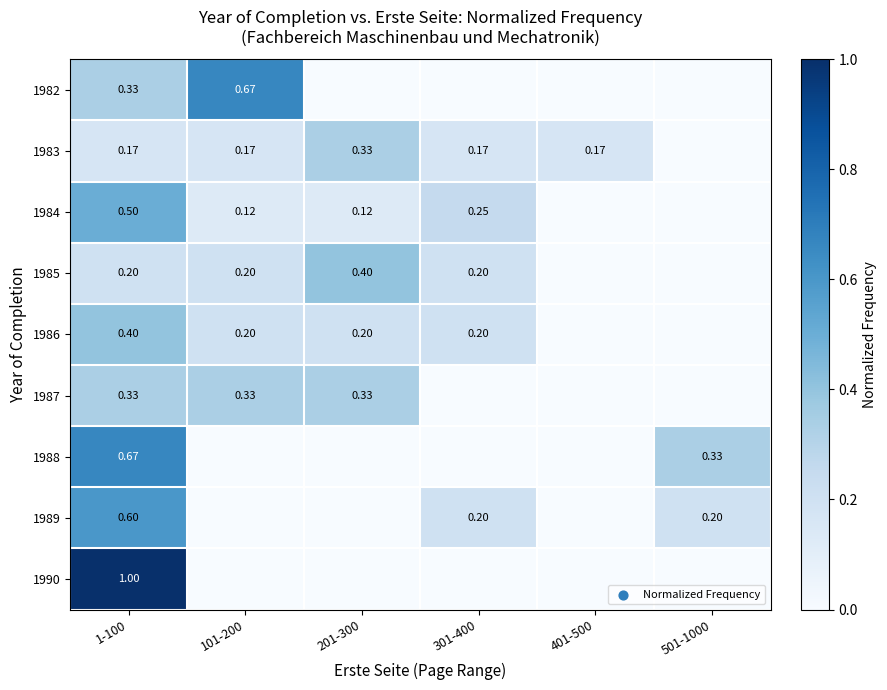

Which series has the widest spread of values?

1990